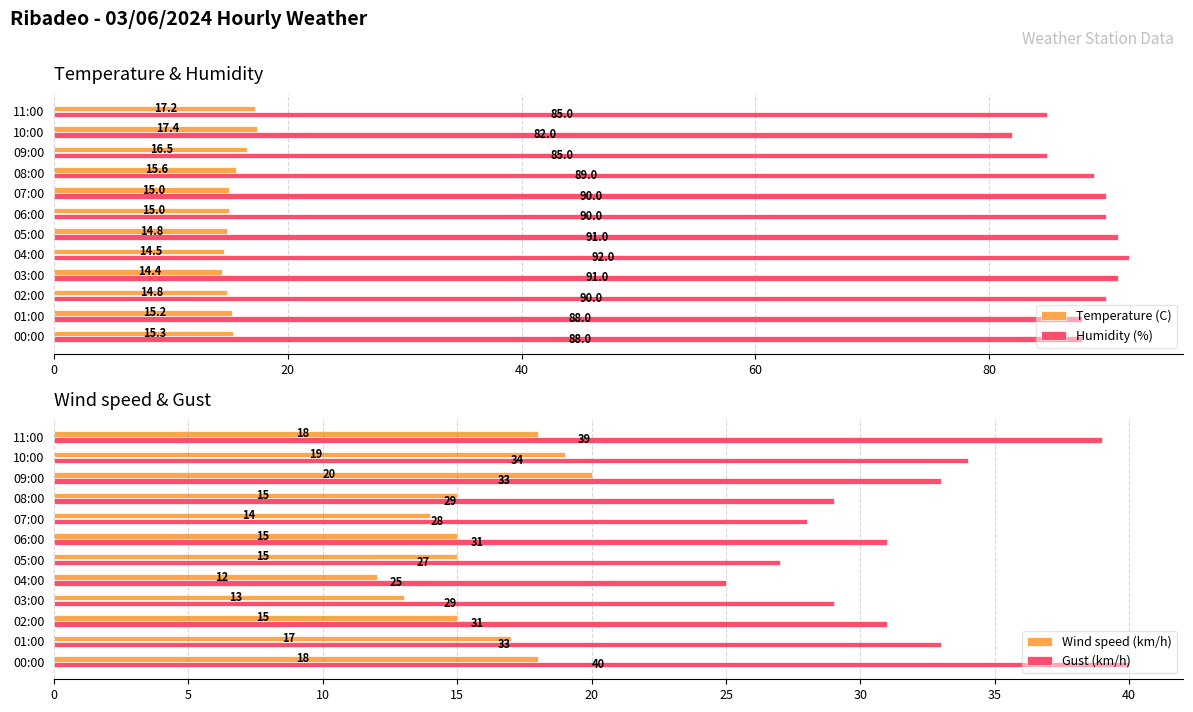

How many series are shown in this chart?

4